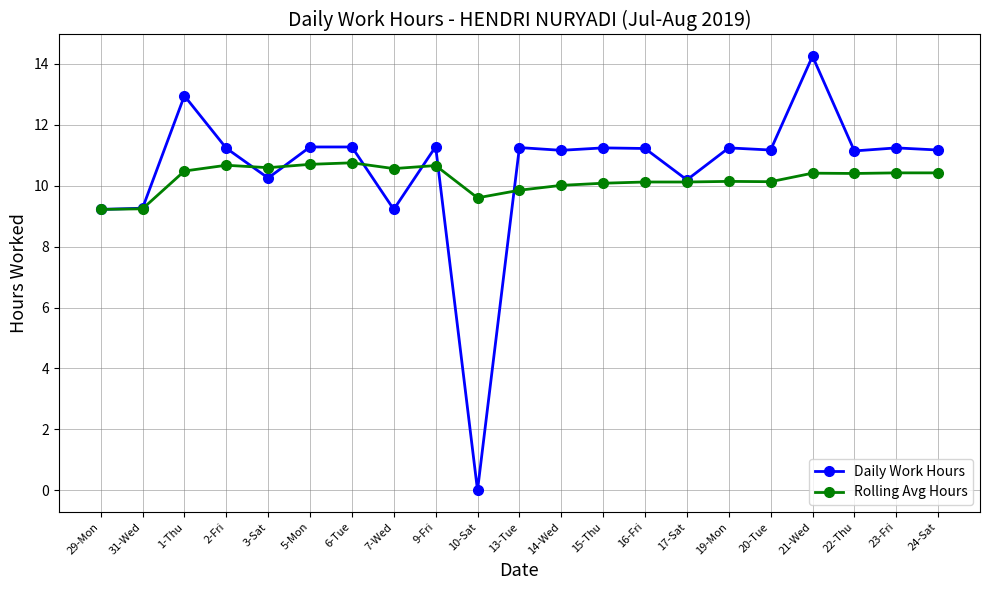

Where is the first local maximum for Daily Work Hours?

1-Thu